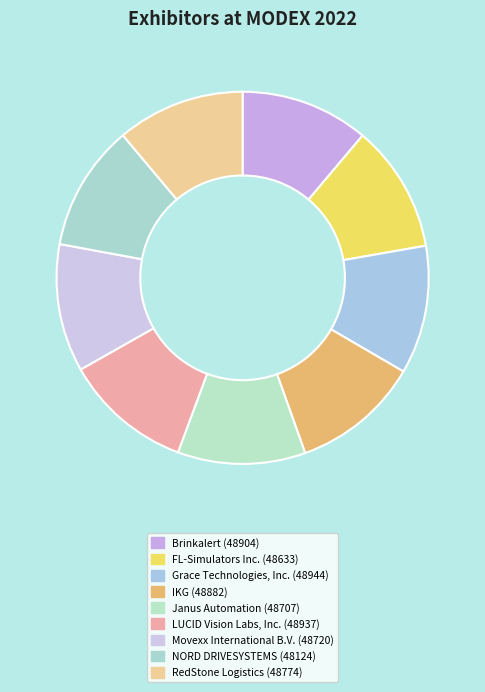

Is the sum of LUCID Vision Labs, Inc. and Brinkalert greater than half?

No